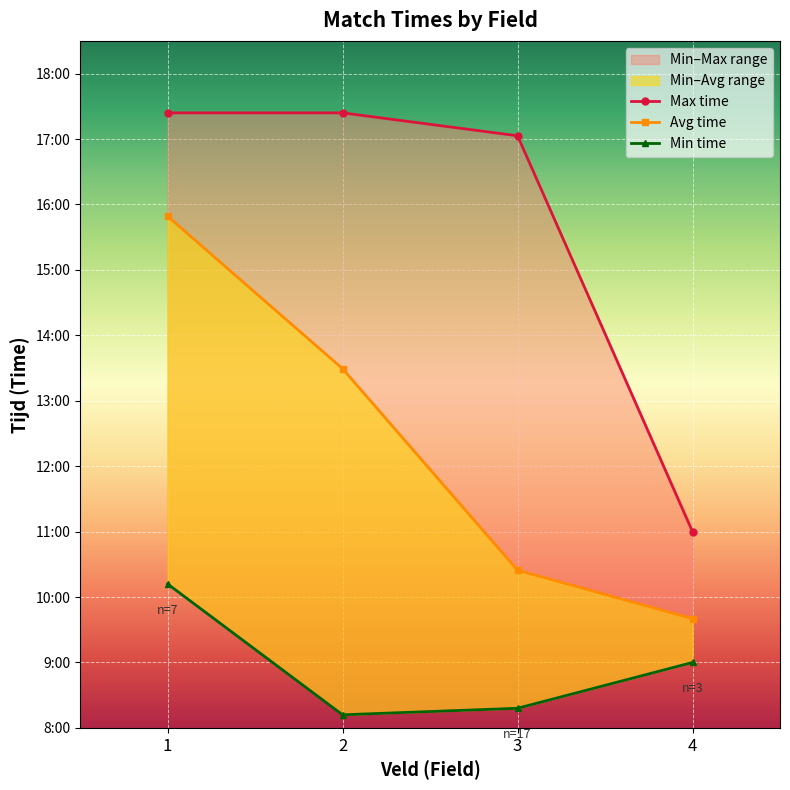

What is the difference between the second highest and minimum values in the Max time series?

6.4